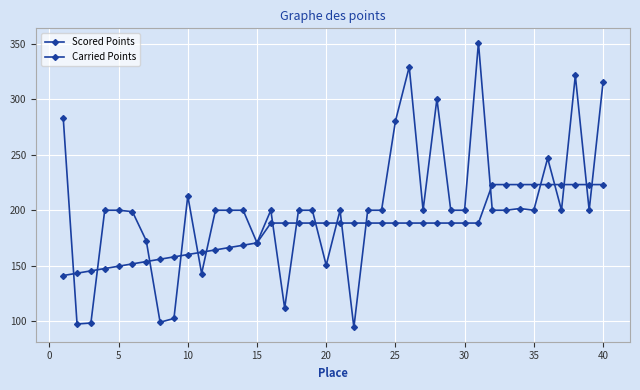

Count the number of categories in the chart.

40